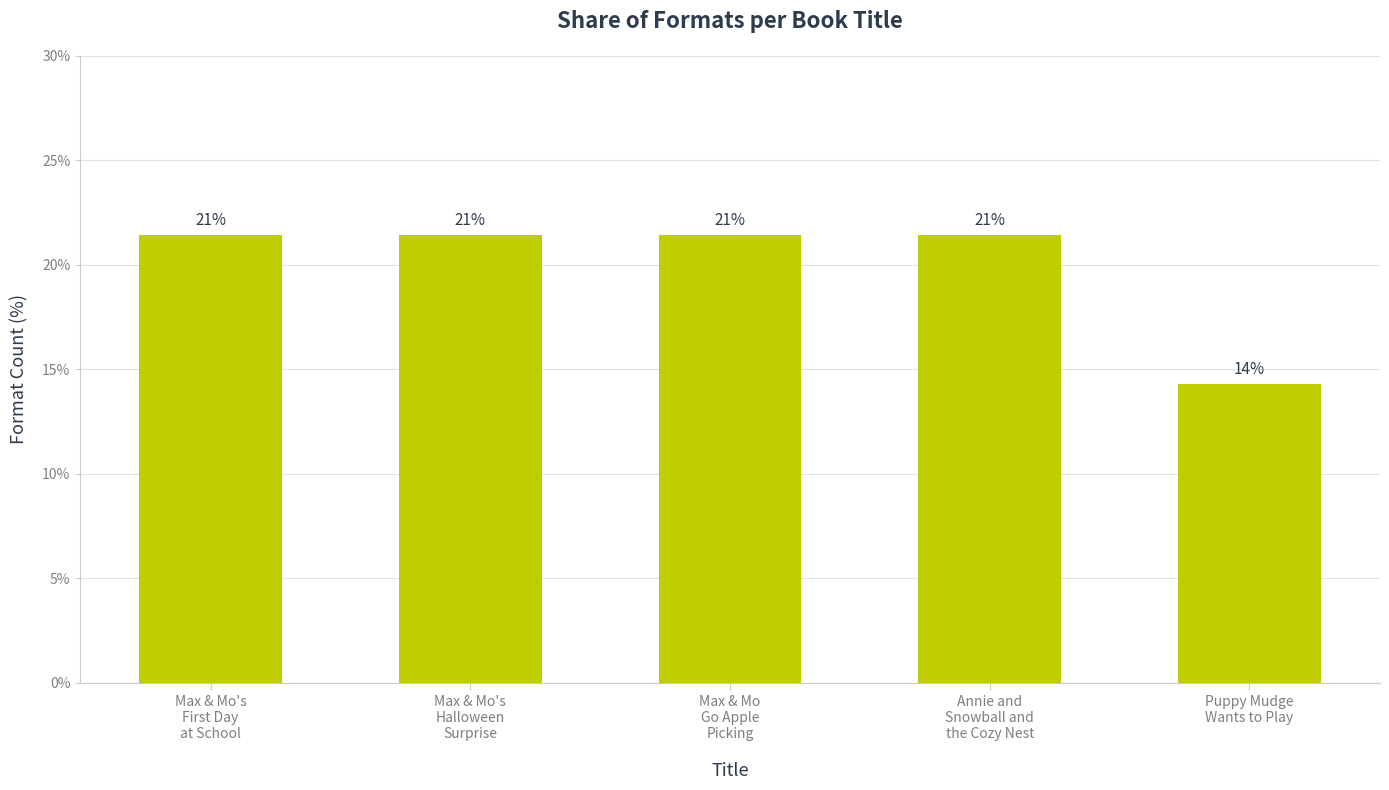

What is the sum of all values?

100.0